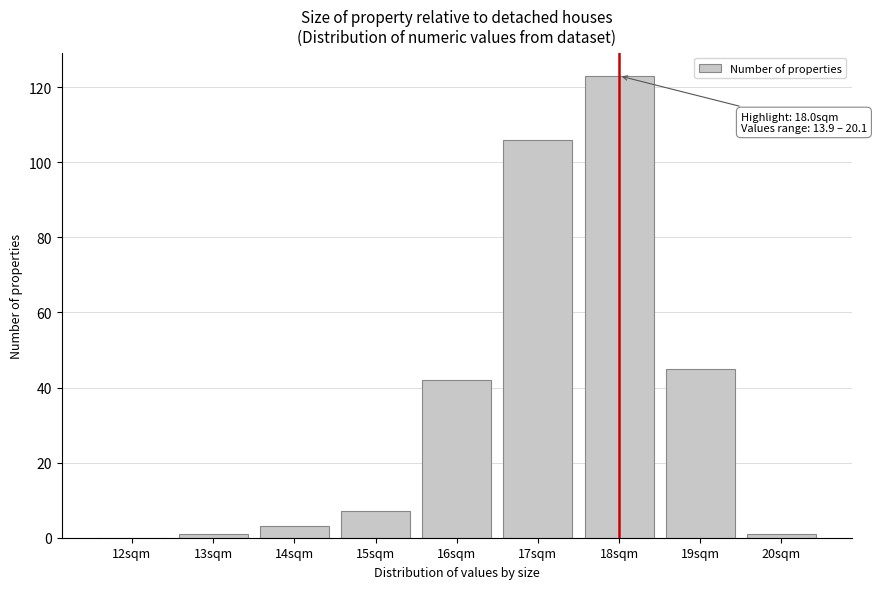

Reading left to right, extract all data points from this chart.

12sqm=0	13sqm=1	14sqm=3	15sqm=7	16sqm=42	17sqm=106	18sqm=123	19sqm=45	20sqm=1